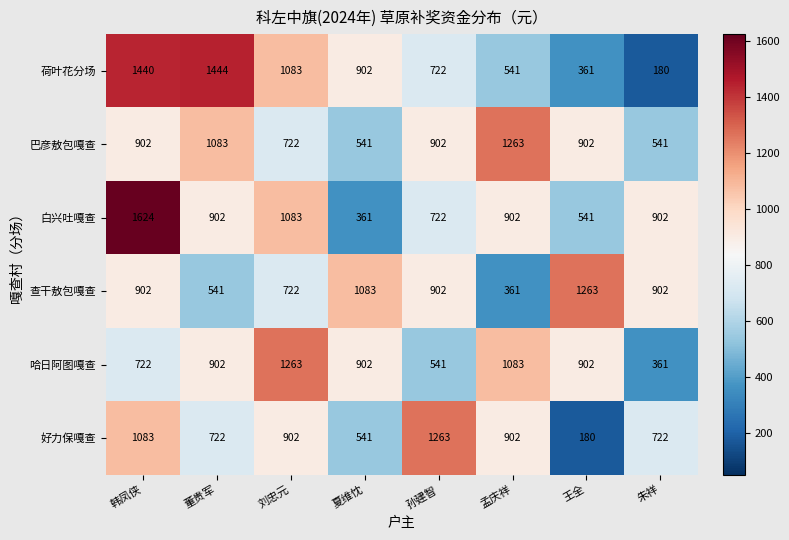

Which series has the widest spread of values?

荷叶花分场